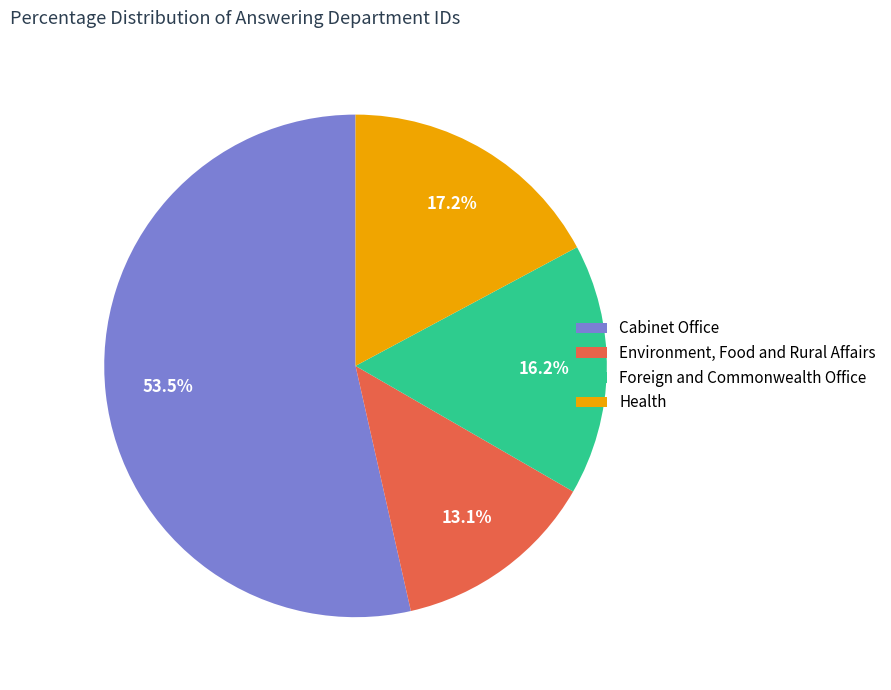

Approximately how many times larger is the value at Cabinet Office compared to Foreign and Commonwealth Office?

3.3